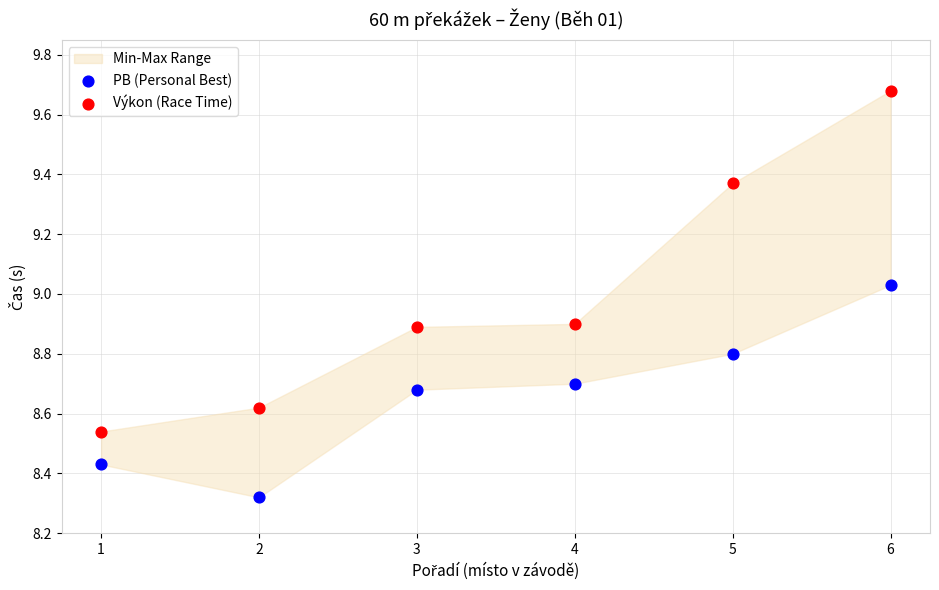

Which series has the widest spread of Y values?

Výkon (Race Time)